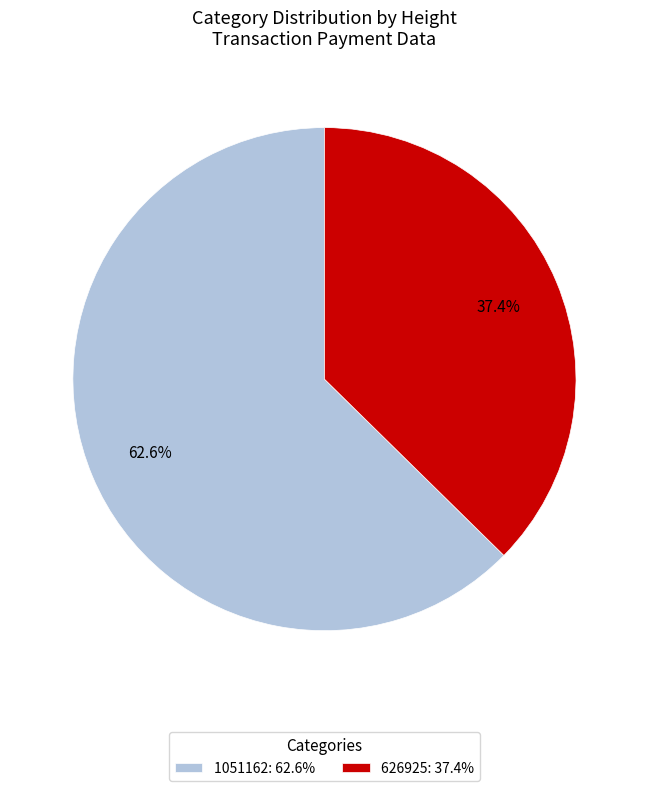

True or false: 626925 accounts for 49% of the total.

False